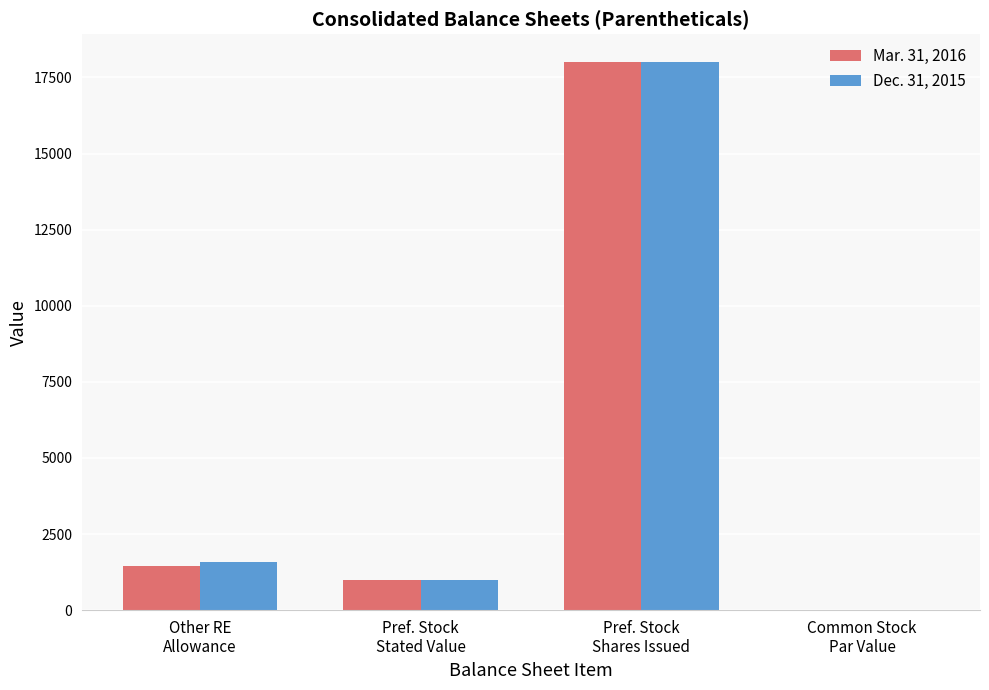

At which category is the sum across all series the highest?

Pref. Stock
Shares Issued